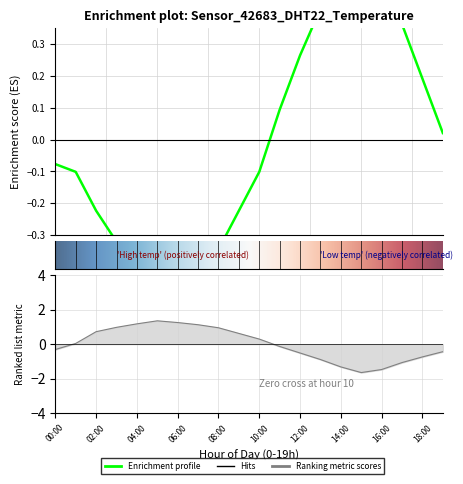

What is the difference between the highest and lowest values at 15:00?

2.2